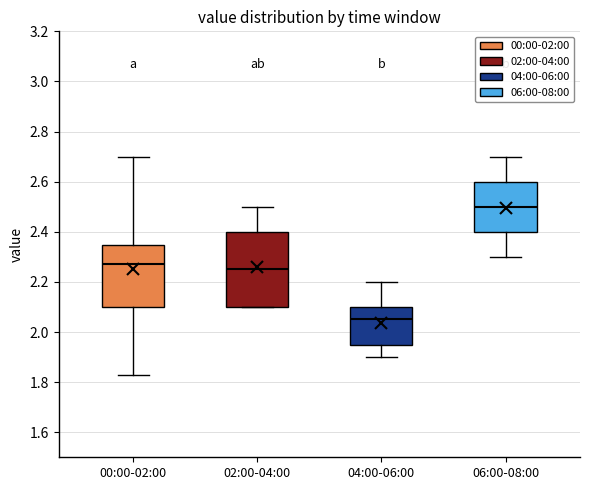

Reading left to right, transcribe this box plot: for each box, give where its median line is, the range the box spans, and where its two whiskers end, as read against the y-axis. The values are not printed on the chart, so give them approximately, as read against the axis.

00:00-02:00: median 2.28, box 2.10 to 2.34, whiskers 1.84 to 2.70
02:00-04:00: median 2.26, box 2.10 to 2.40, whiskers 2.10 to 2.50
04:00-06:00: median 2.06, box 1.96 to 2.10, whiskers 1.90 to 2.20
06:00-08:00: median 2.50, box 2.40 to 2.60, whiskers 2.30 to 2.70